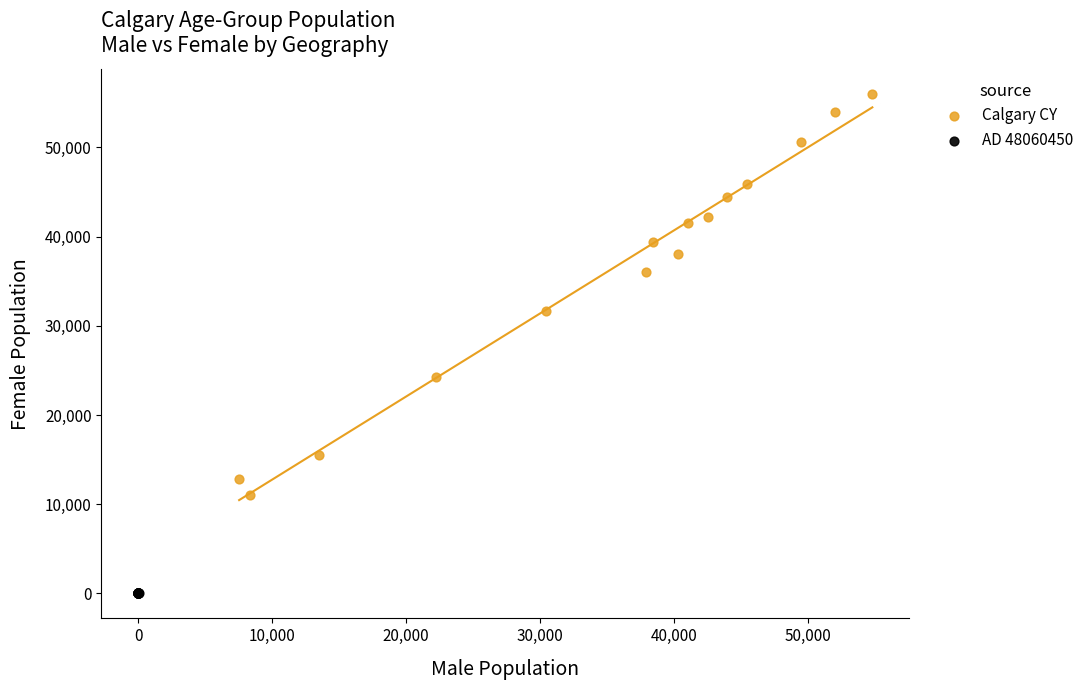

Which series reaches the maximum Y coordinate?

Calgary CY